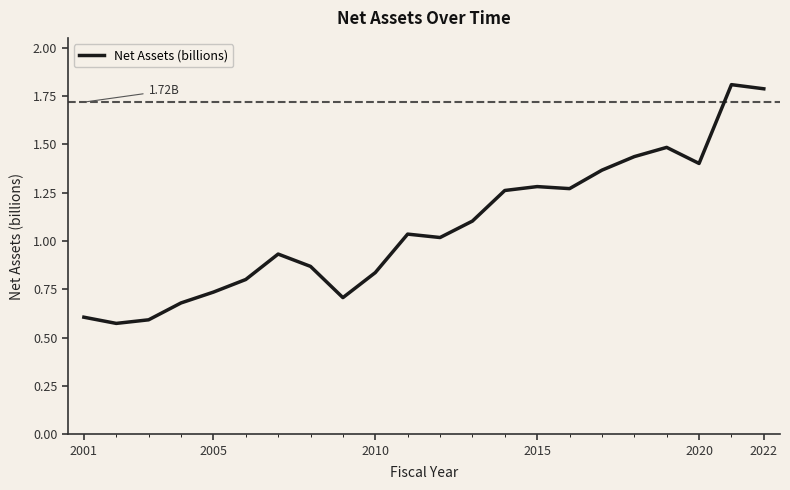

What is the difference between the maximum and minimum values?

1.2